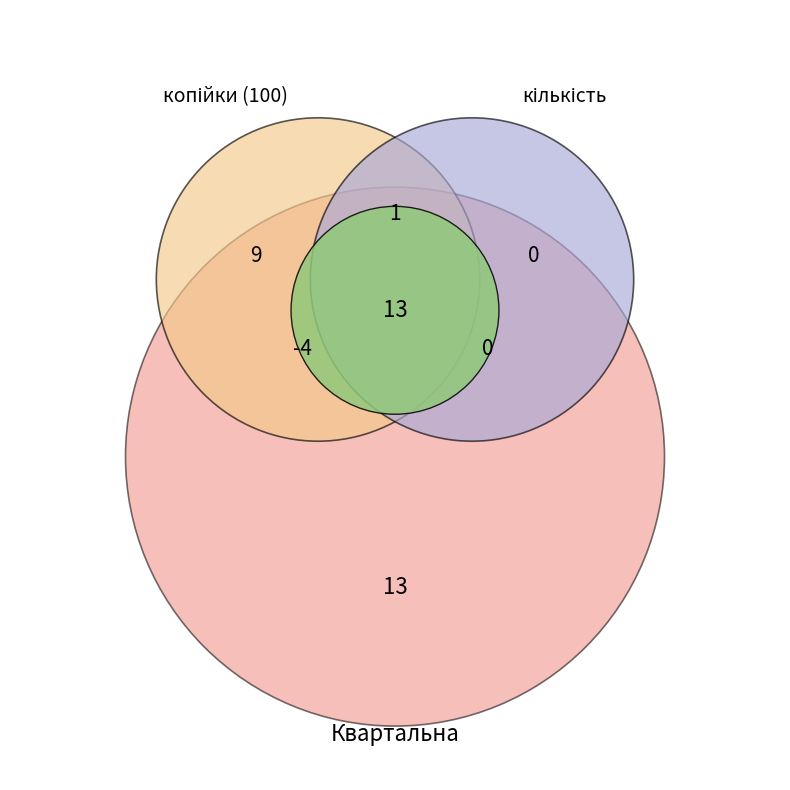

Is it true that LRL010005 is 20% of the pie?

False